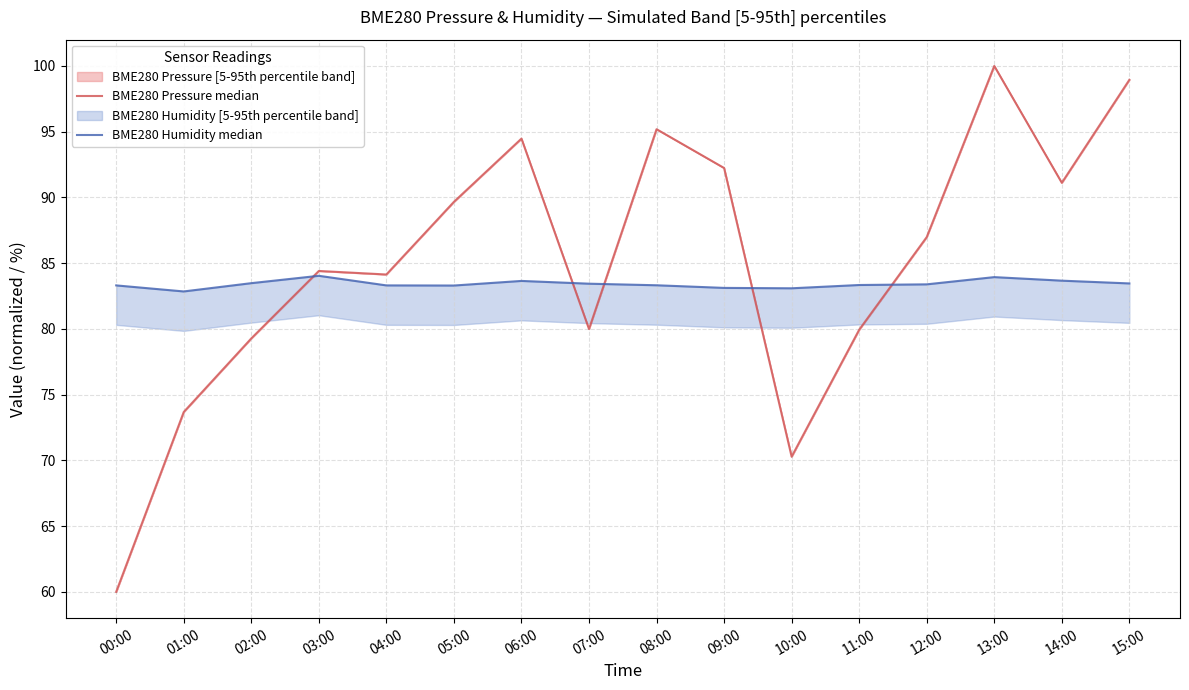

At which label does BME280 Humidity median reach its peak?

03:00